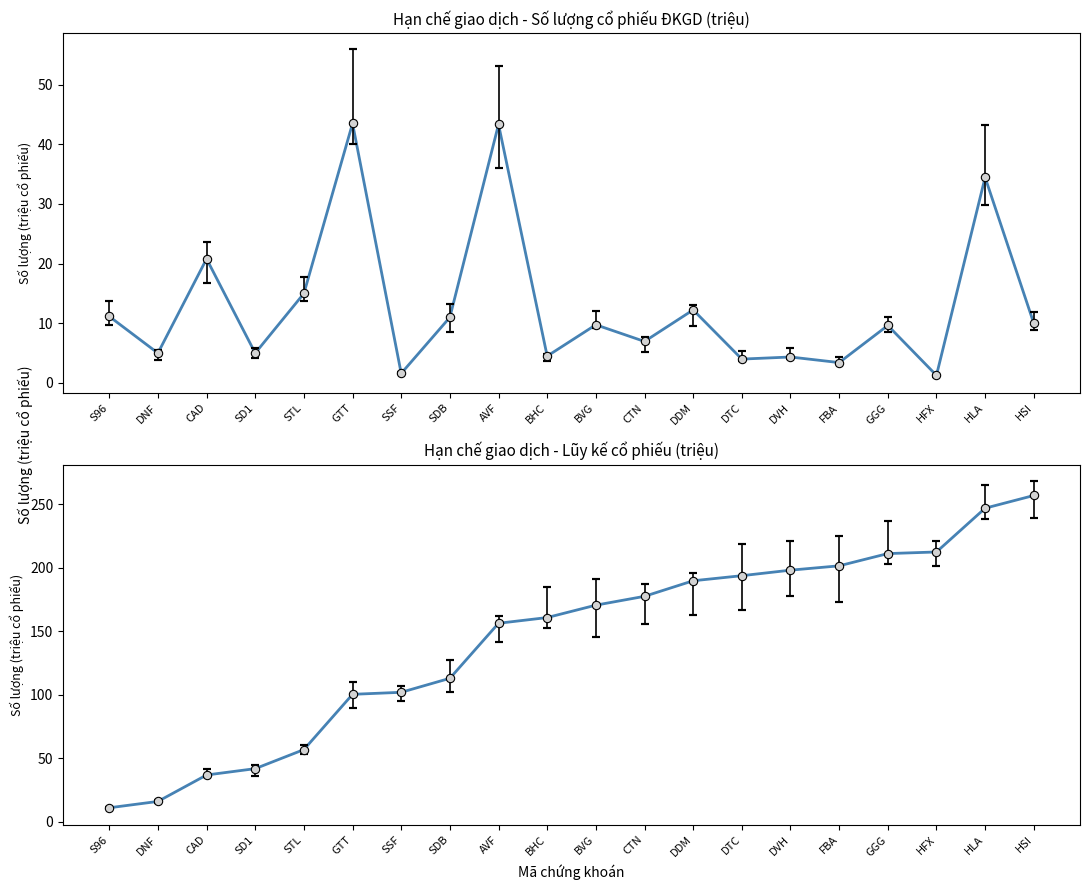

What are all the series names shown in the legend?

Số lượng cổ phiếu ĐKGD (triệu), Lũy kế (triệu)